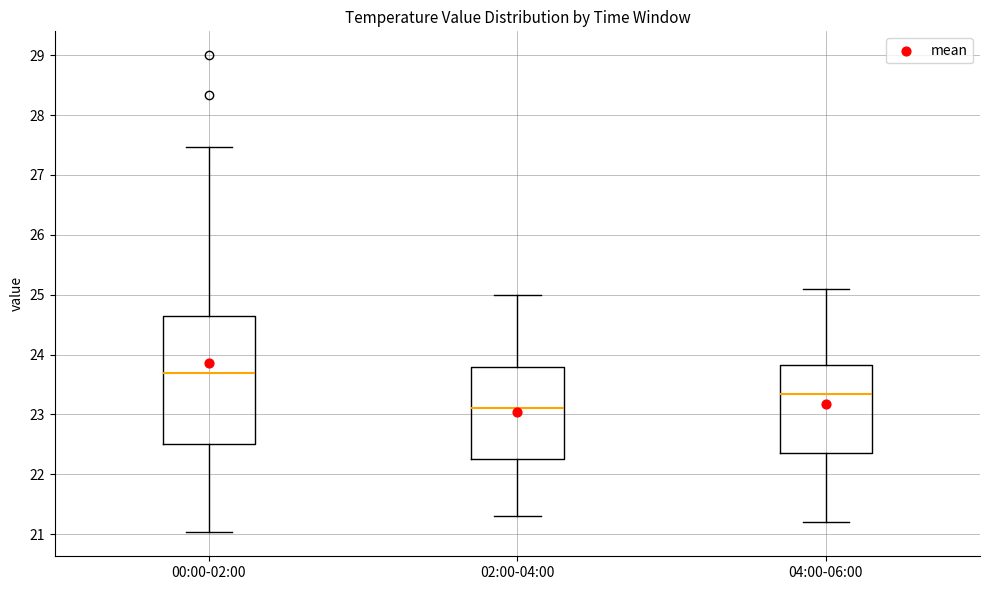

Which box's median line is the highest?

00:00-02:00